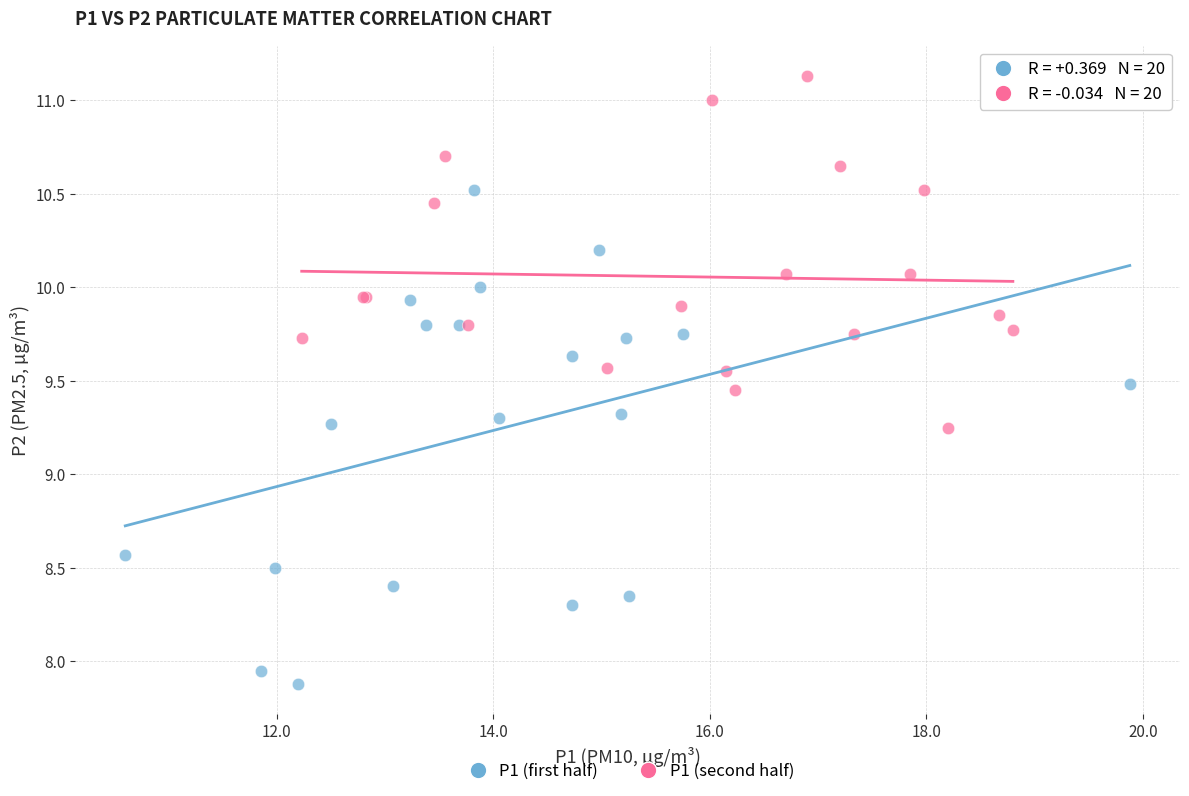

Which series contains the lowest Y value?

P1 (first half)